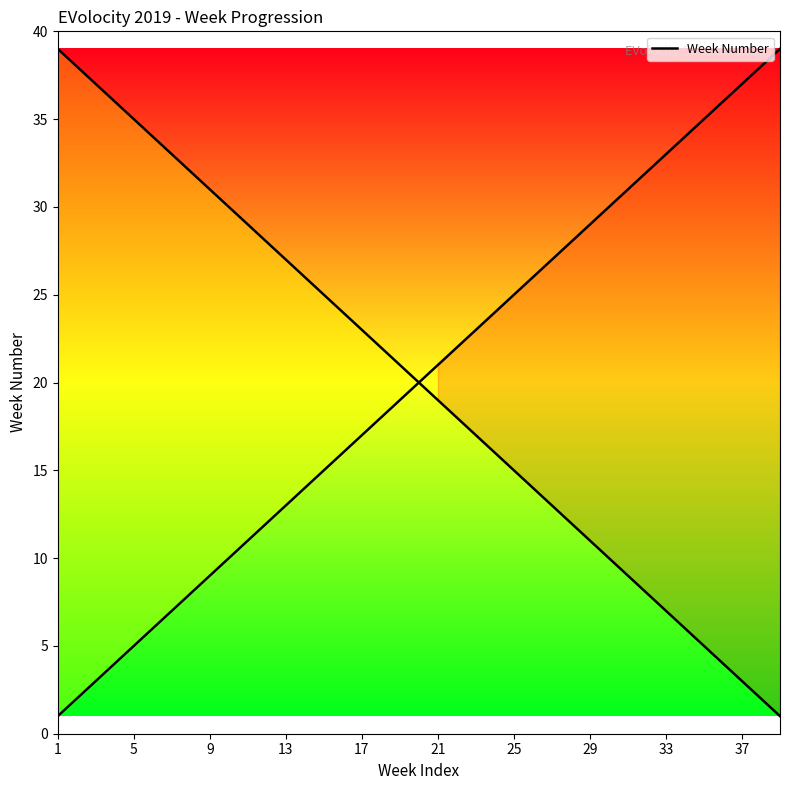

Is this an area chart (filled region under the line)?

No